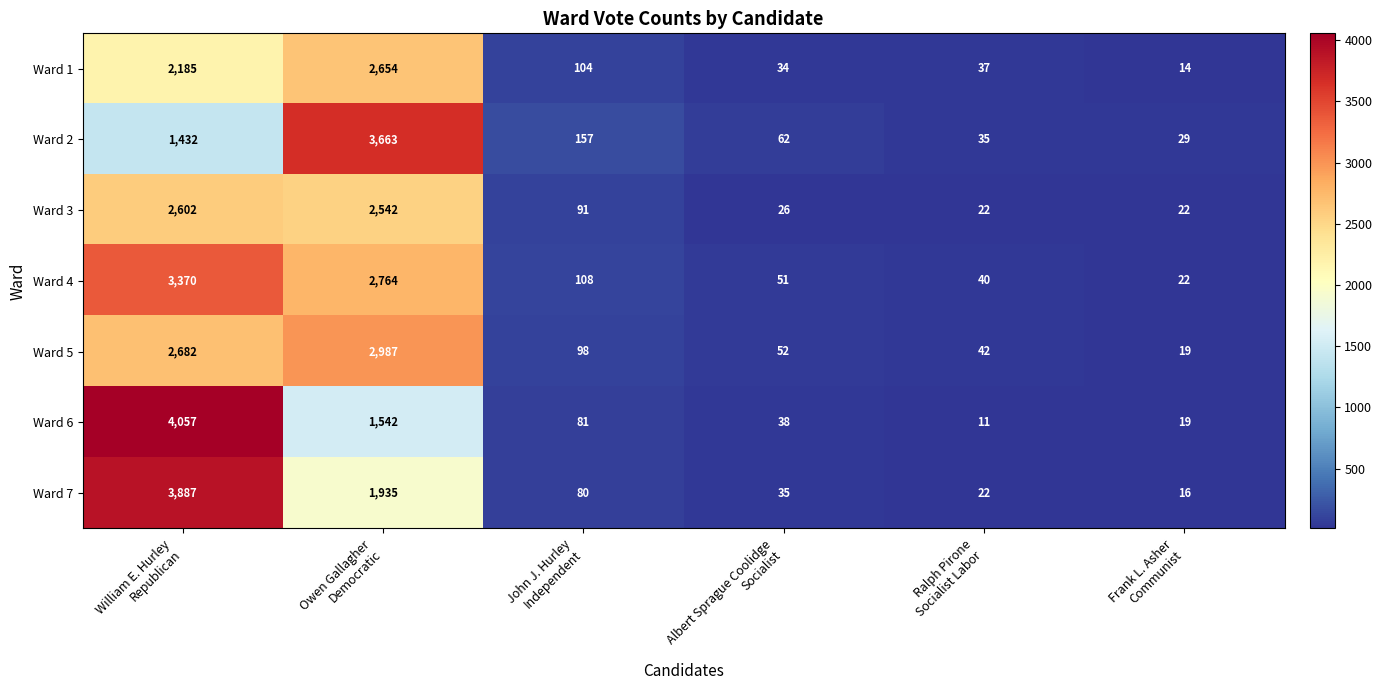

Which series has the largest range (max minus min)?

Ward 6